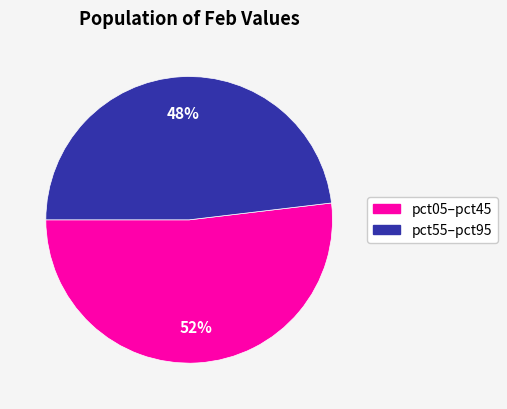

To the nearest percent, what is the average slice percentage?

50%